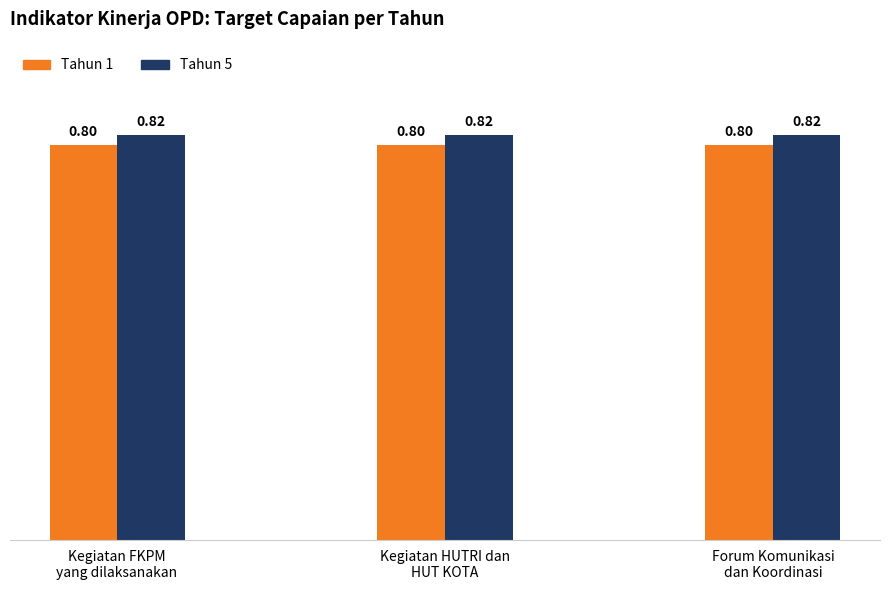

At how many categories does at least one series exceed 0?

3